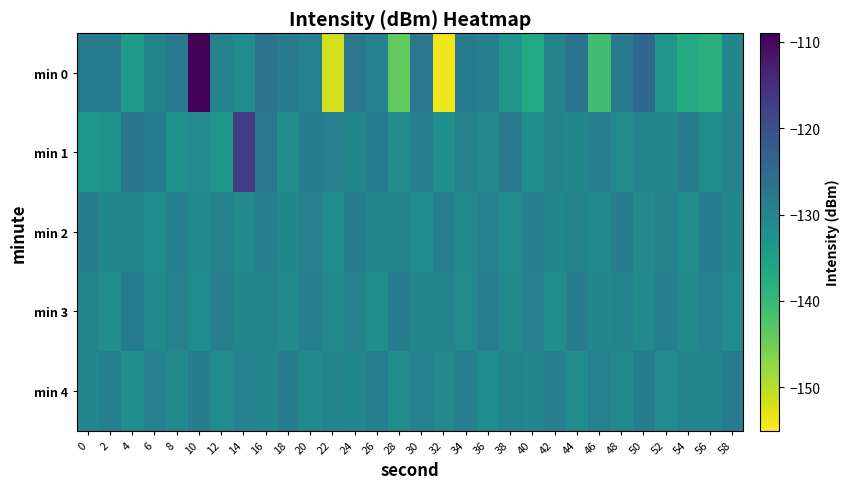

What is the spread (max minus min) of values at 24?

3.4